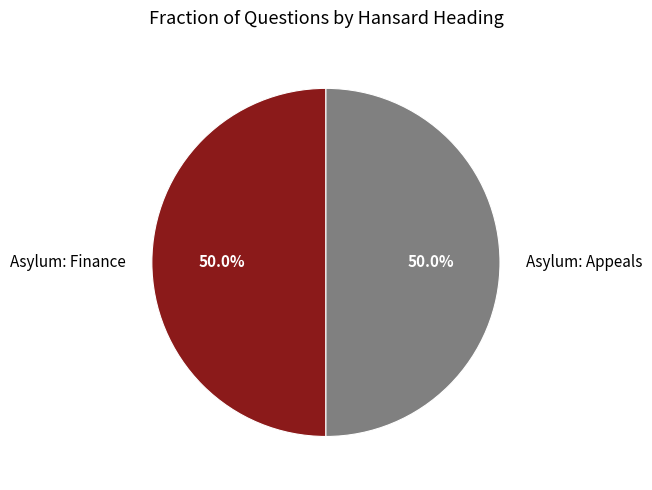

What is the ratio of the value at Asylum: Appeals to the value at Asylum: Finance?

1.0